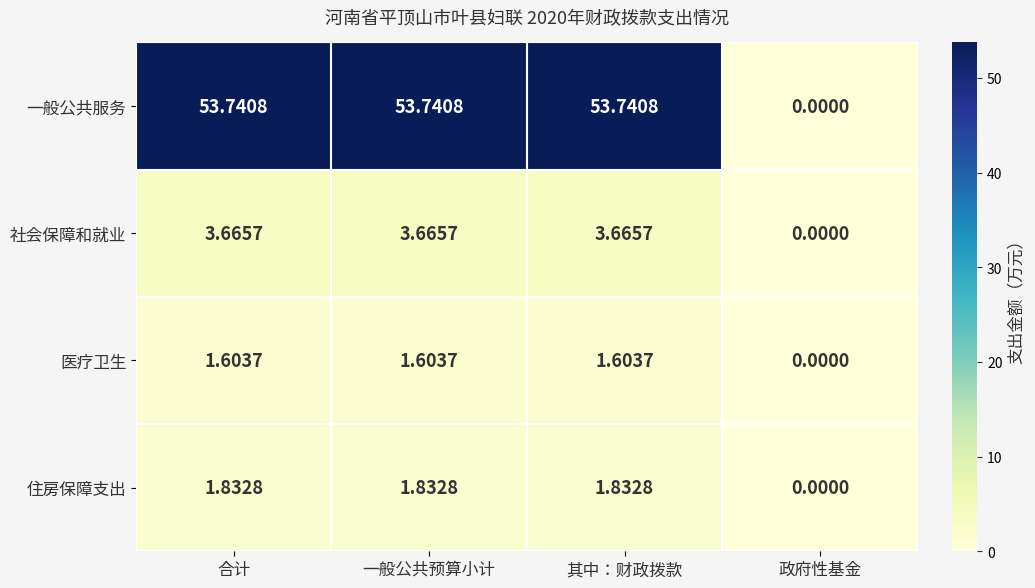

At 一般公共预算小计, list the series in order from smallest to largest.

医疗卫生, 住房保障支出, 社会保障和就业, 一般公共服务